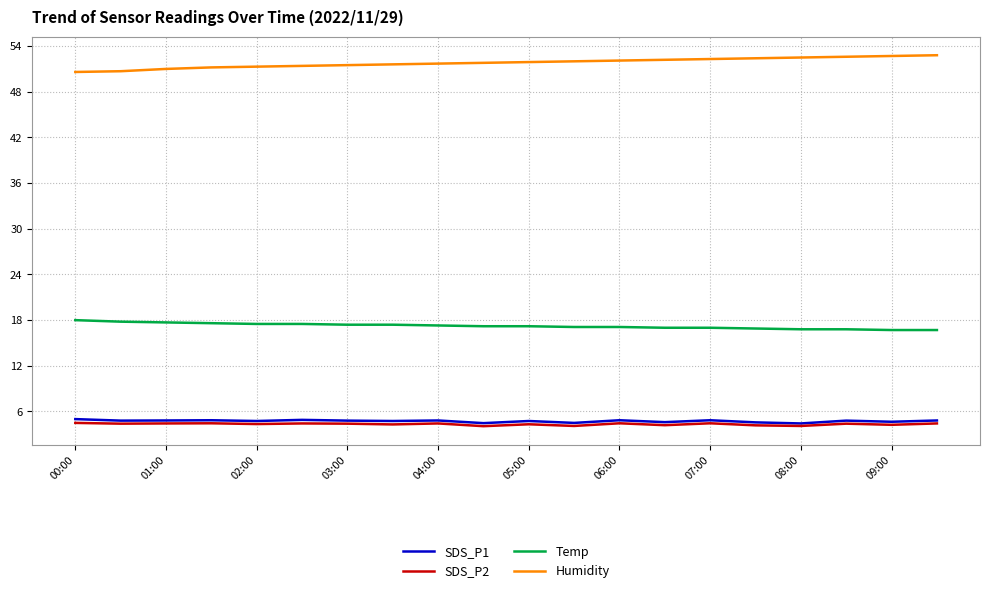

What is the minimum value for SDS_P1?

4.4